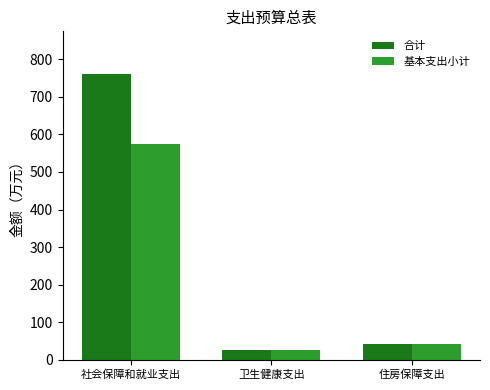

What is the label of the 2nd bar from the left?

卫生健康支出